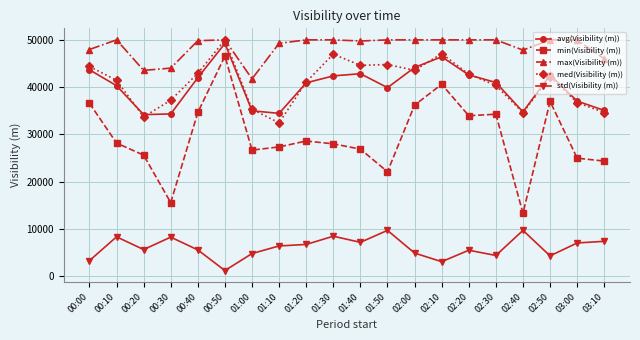

What is the label of the 12th point from the left?

01:50